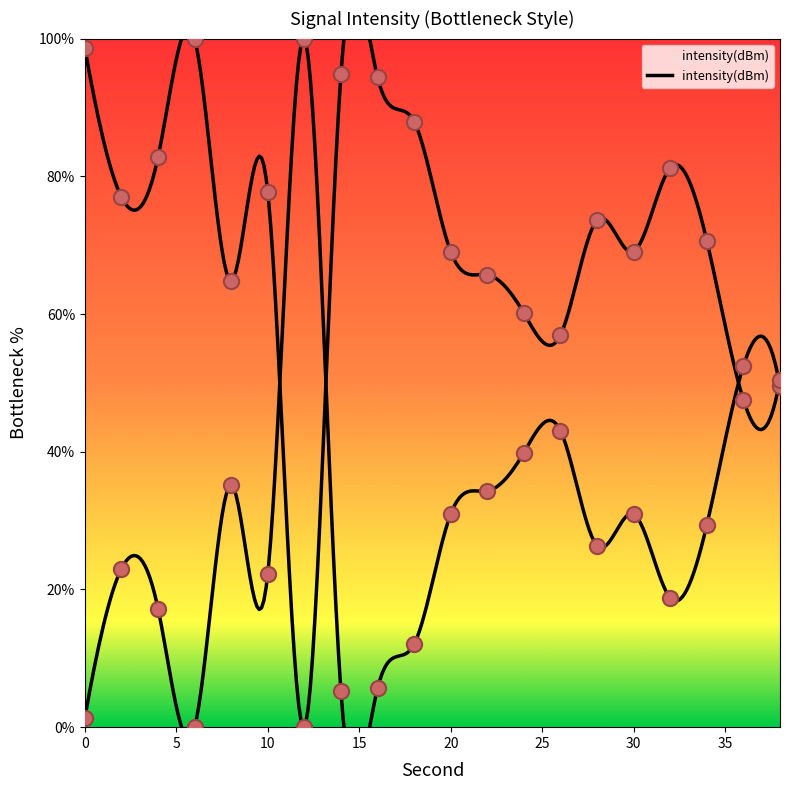

Between 16 and 14, which is larger?

16